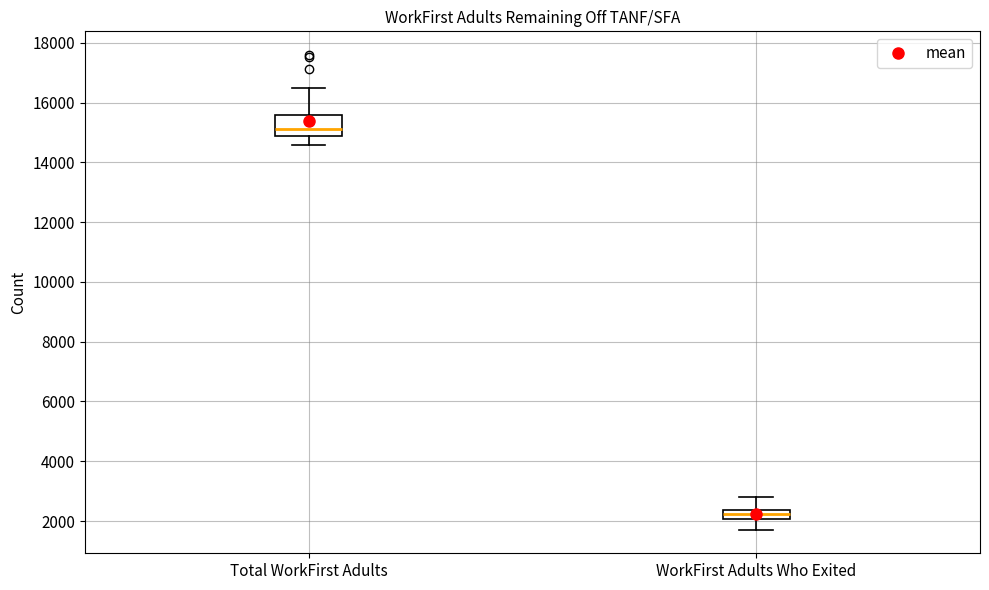

Comparing the boxes themselves (not the whiskers), which one is the tallest?

Total WorkFirst Adults